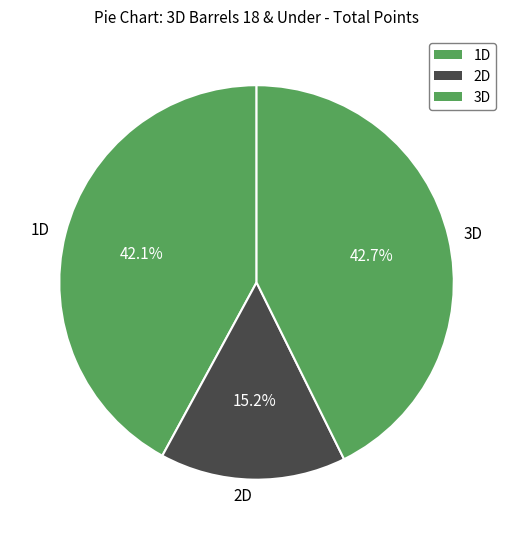

How much of the chart is everything except 1D?

57.9%